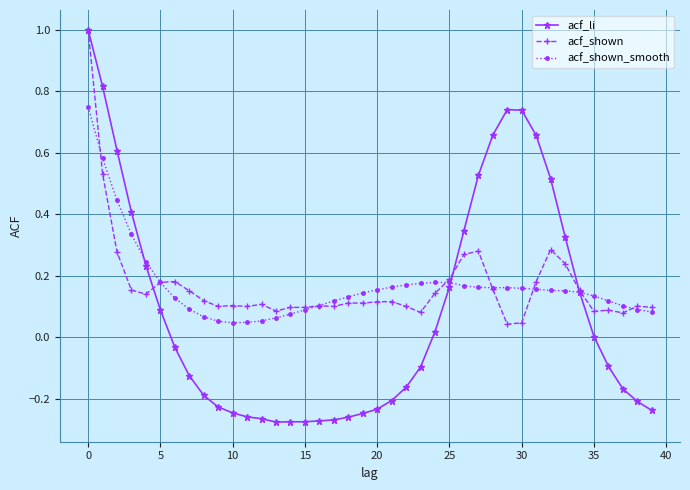

Which series ends up on top after the final intersection of acf_shown and acf_shown_smooth?

acf_shown